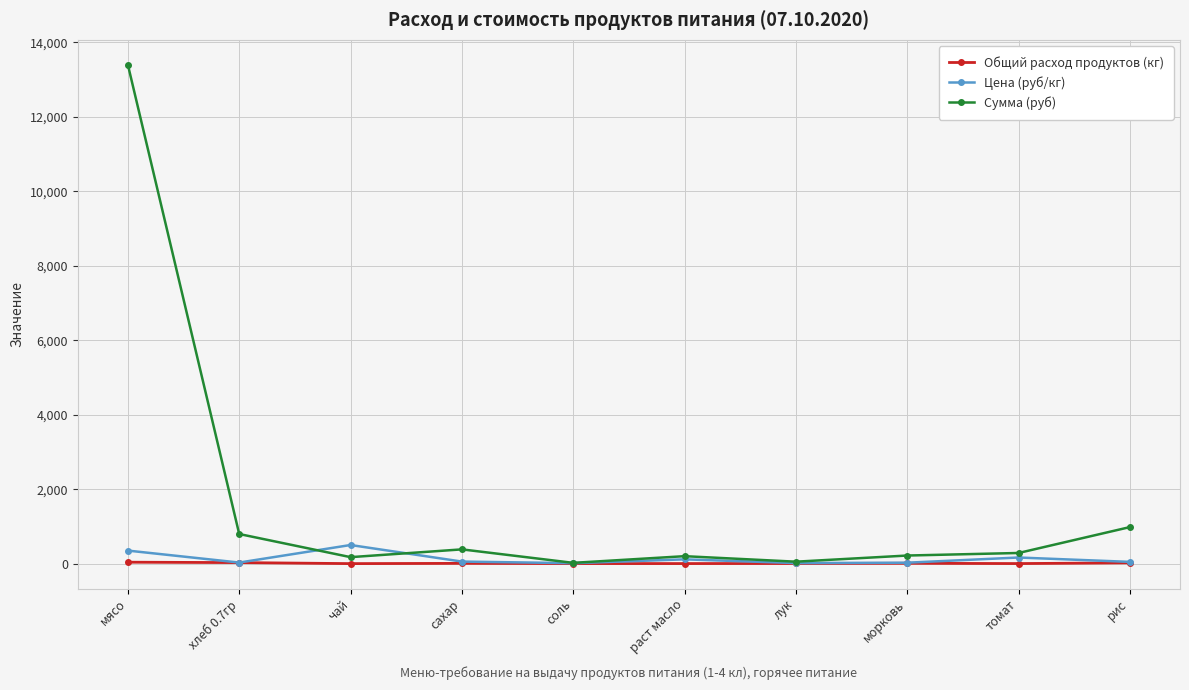

Which series has the largest range (max minus min)?

Сумма (руб)